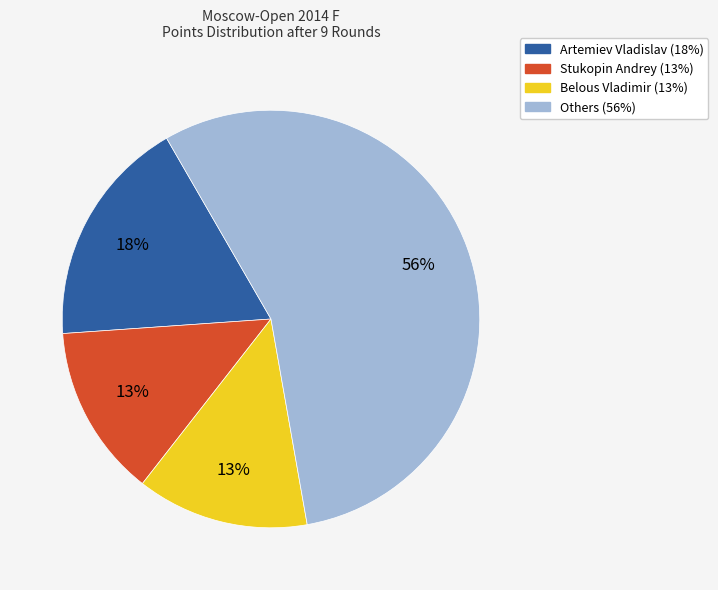

To the nearest percent, what is the average slice percentage?

25%